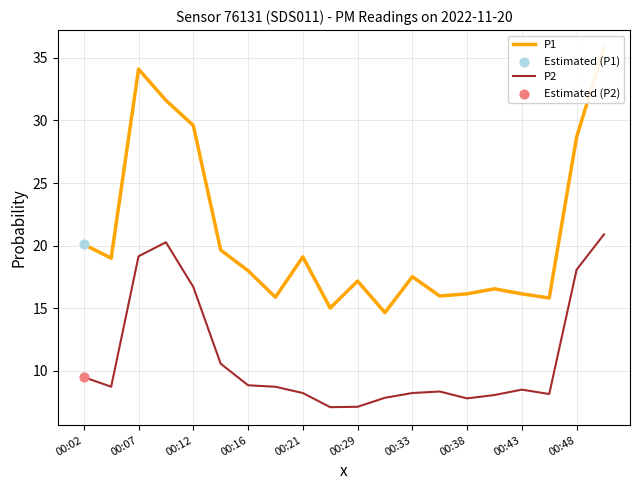

Which series has the largest total across all categories?

P1